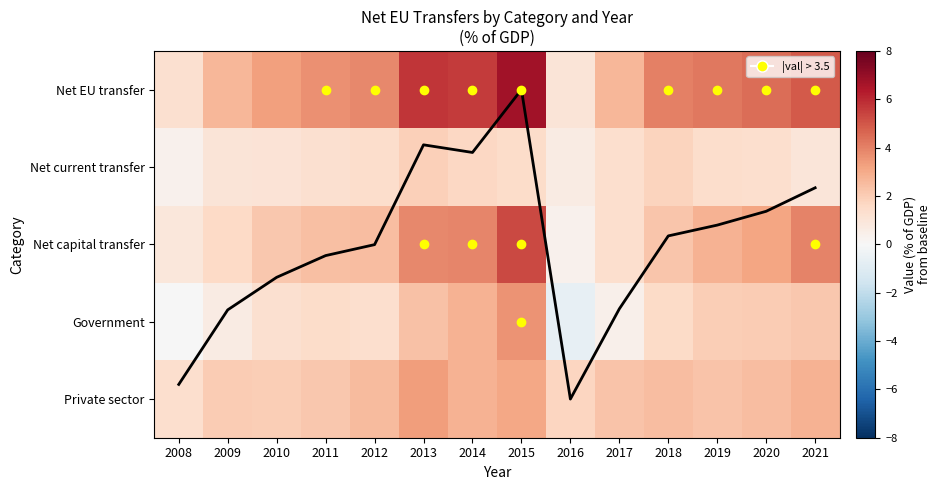

Which series has the largest total across all categories?

Net EU transfer